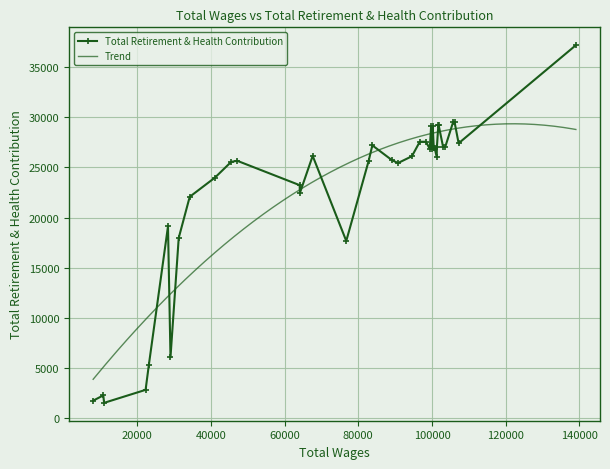

What is the minimum value shown in the chart?

1505